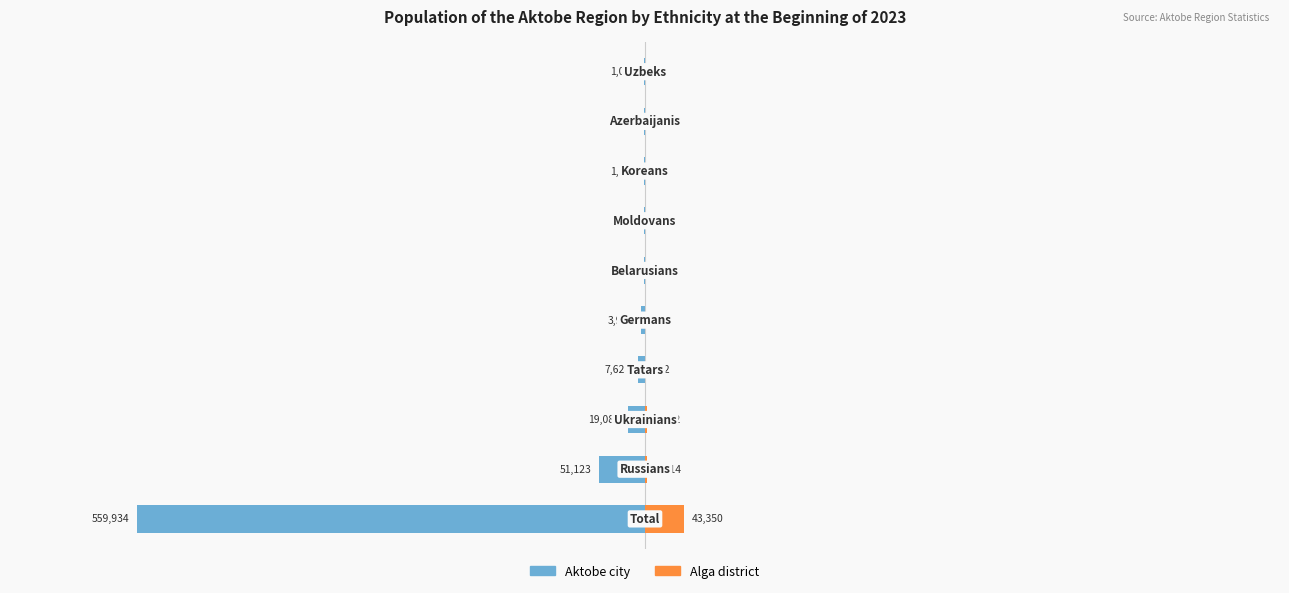

How many bars are there in total?

20